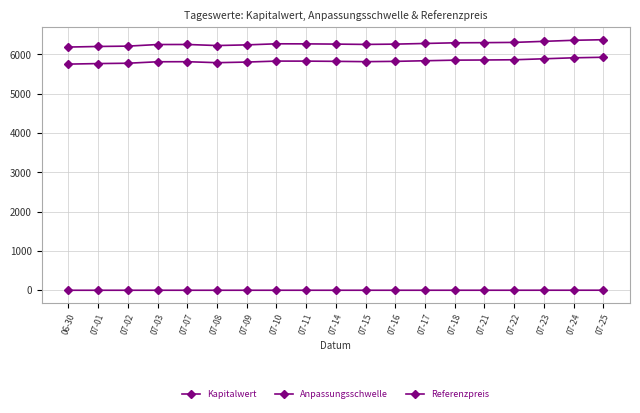

How many lines are shown in the chart?

3